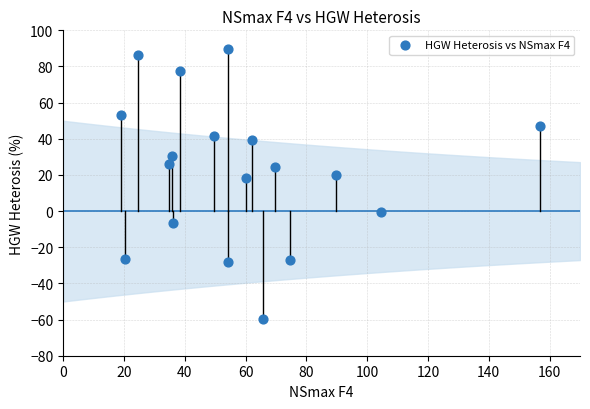

What is the range of X values (max minus min)?

138.0